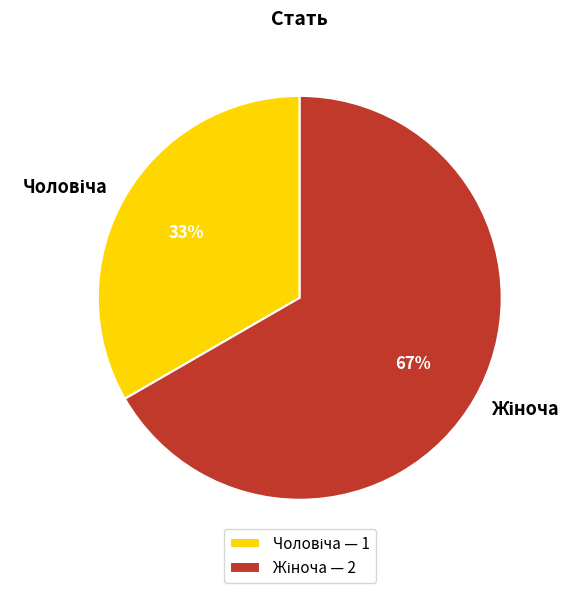

To the nearest percent, what is the average slice percentage?

50%